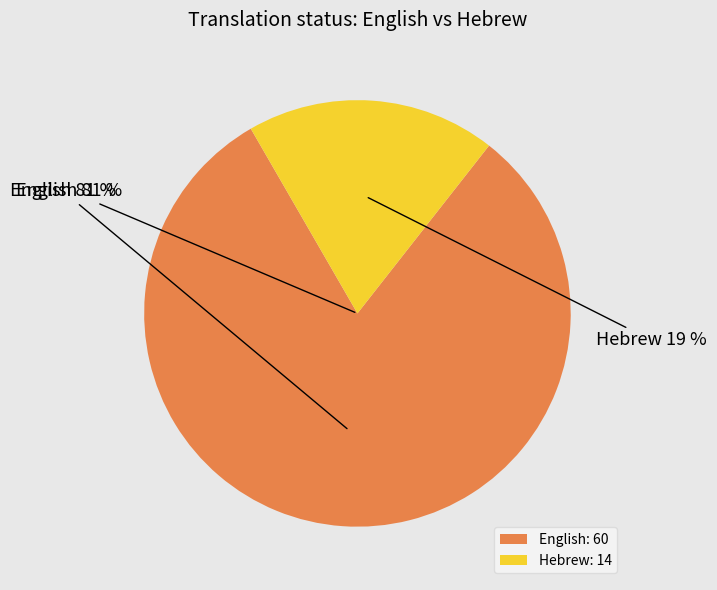

To the nearest percent, what percentage of the pie is Hebrew?

19%